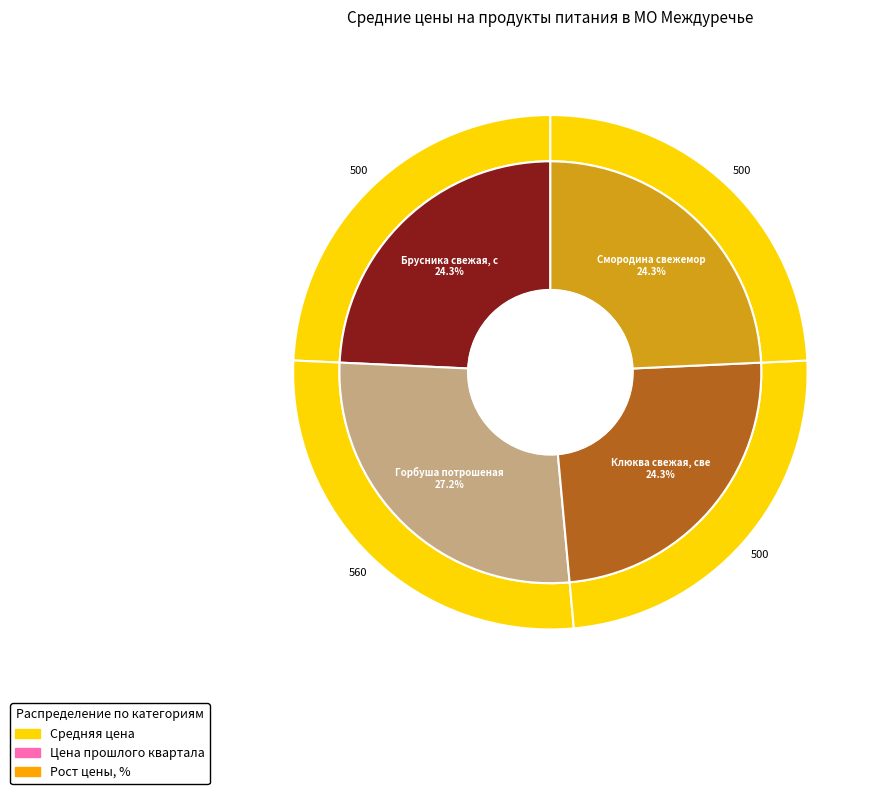

To the nearest percent, what percentage of the pie is Смородина свежемороженая?

24%